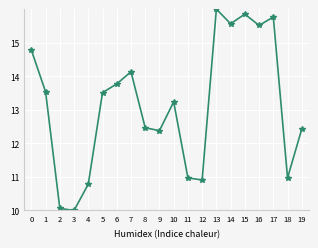

Reading left to right, list all the values displayed in this chart.

14.8	13.5	10.1	10.0	10.8	13.5	13.8	14.1	12.5	12.4	13.2	11.0	10.9	16.0	15.6	15.9	15.5	15.8	11.0	12.4